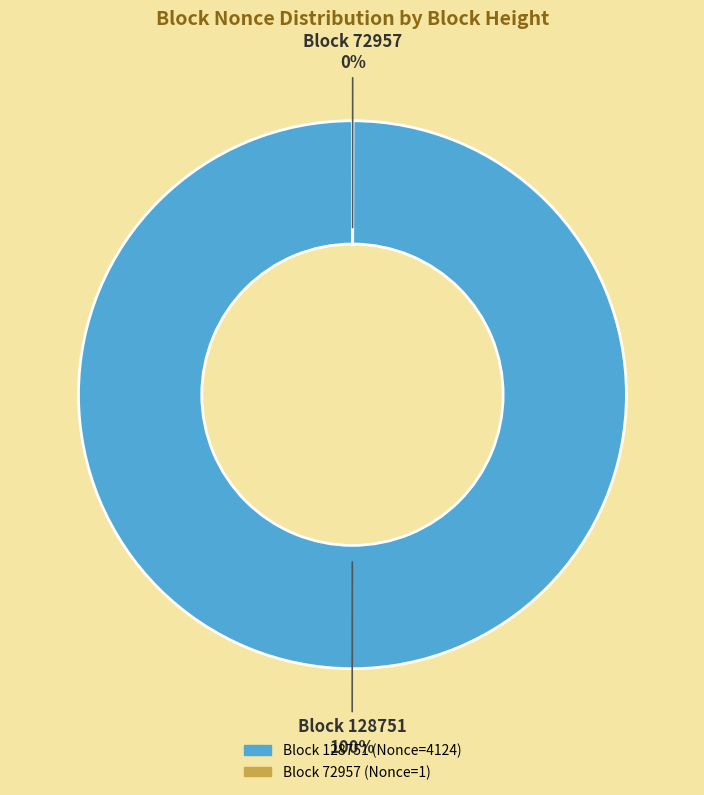

To the nearest percent, what is the difference between the largest and smallest slice percentages?

100%